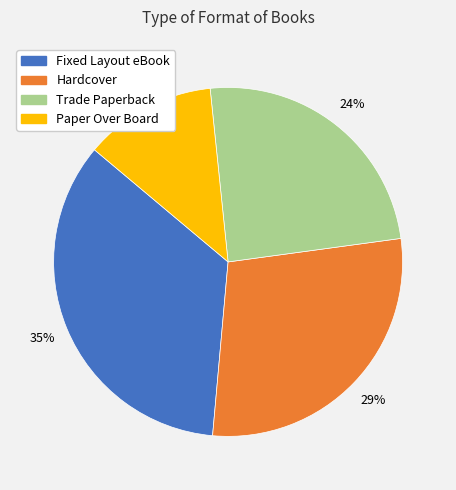

Approximately how many times larger is the value at Fixed Layout eBook compared to Hardcover?

1.2